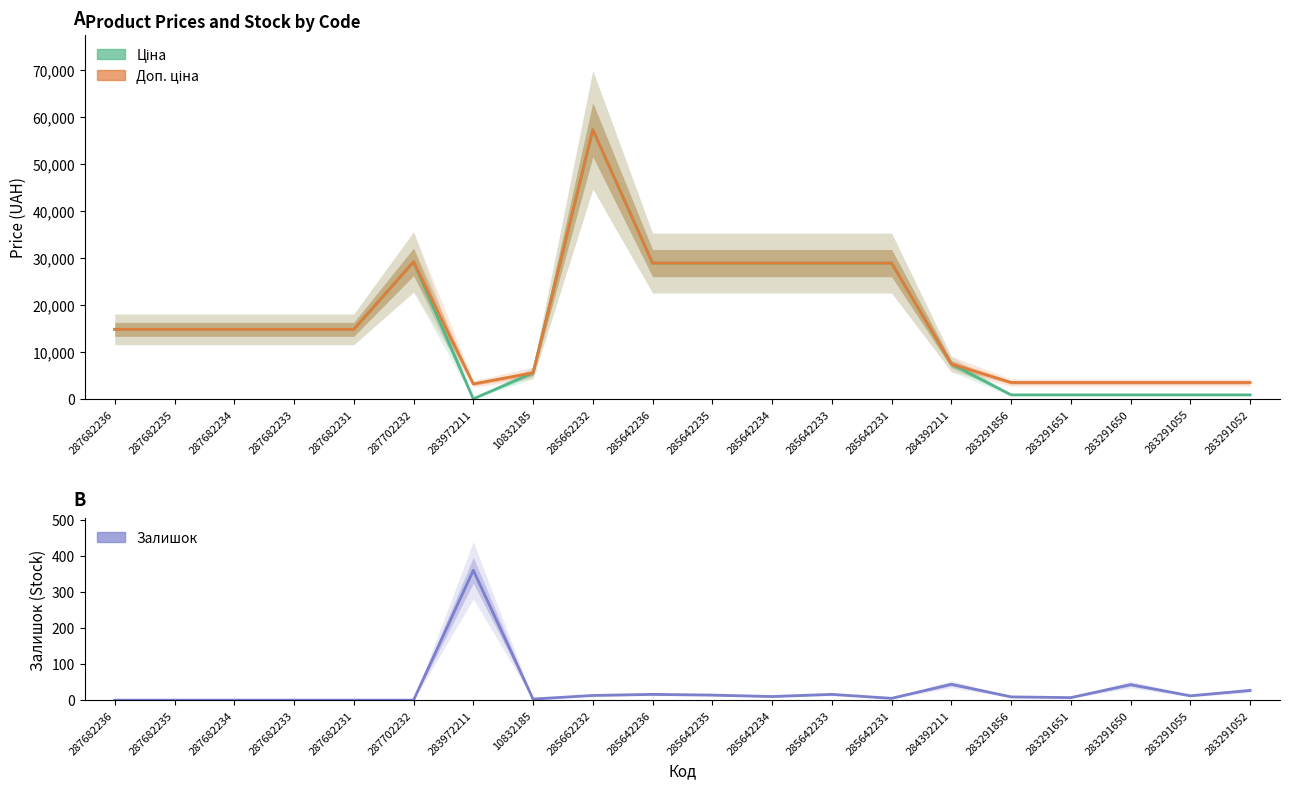

What is the sum of the Ціна values at 287682233 and 287682234?

29635.2